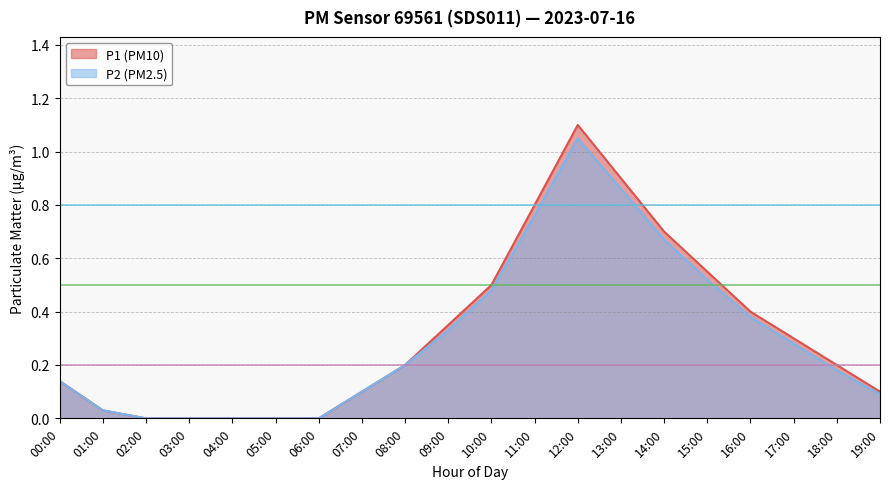

True or false: P2 and P1 cross at least once.

False